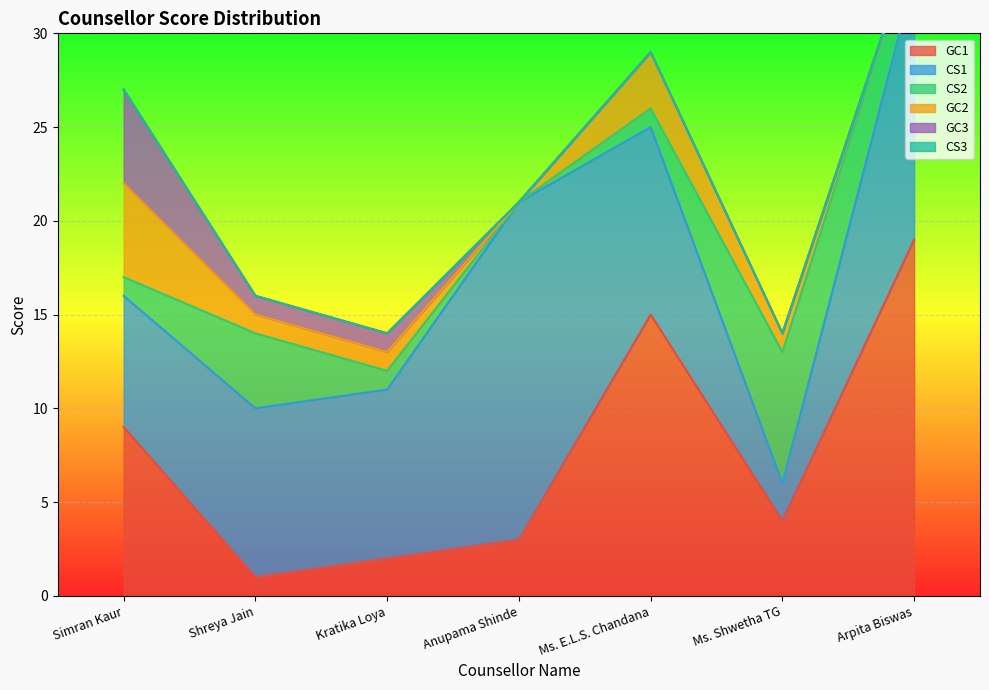

Rank the categories by GC1 value from highest to lowest.

Arpita Biswas, Ms. E.L.S. Chandana, Simran Kaur, Ms. Shwetha TG, Anupama Shinde, Kratika Loya, Shreya Jain